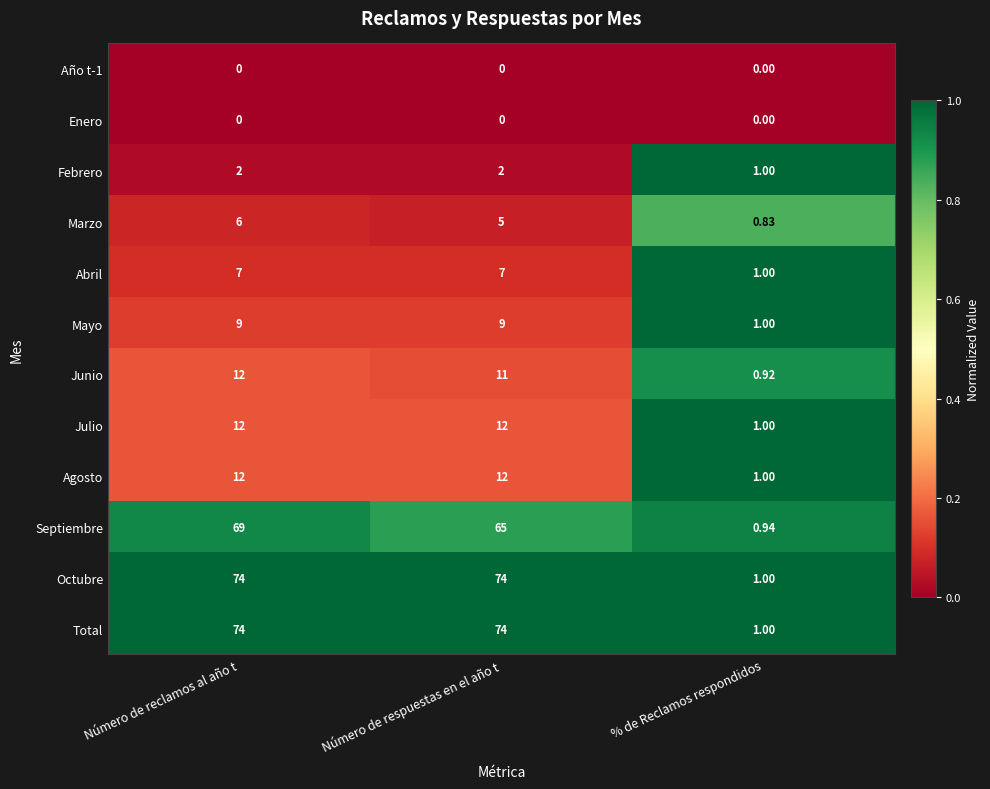

How many data points does each series have?

3